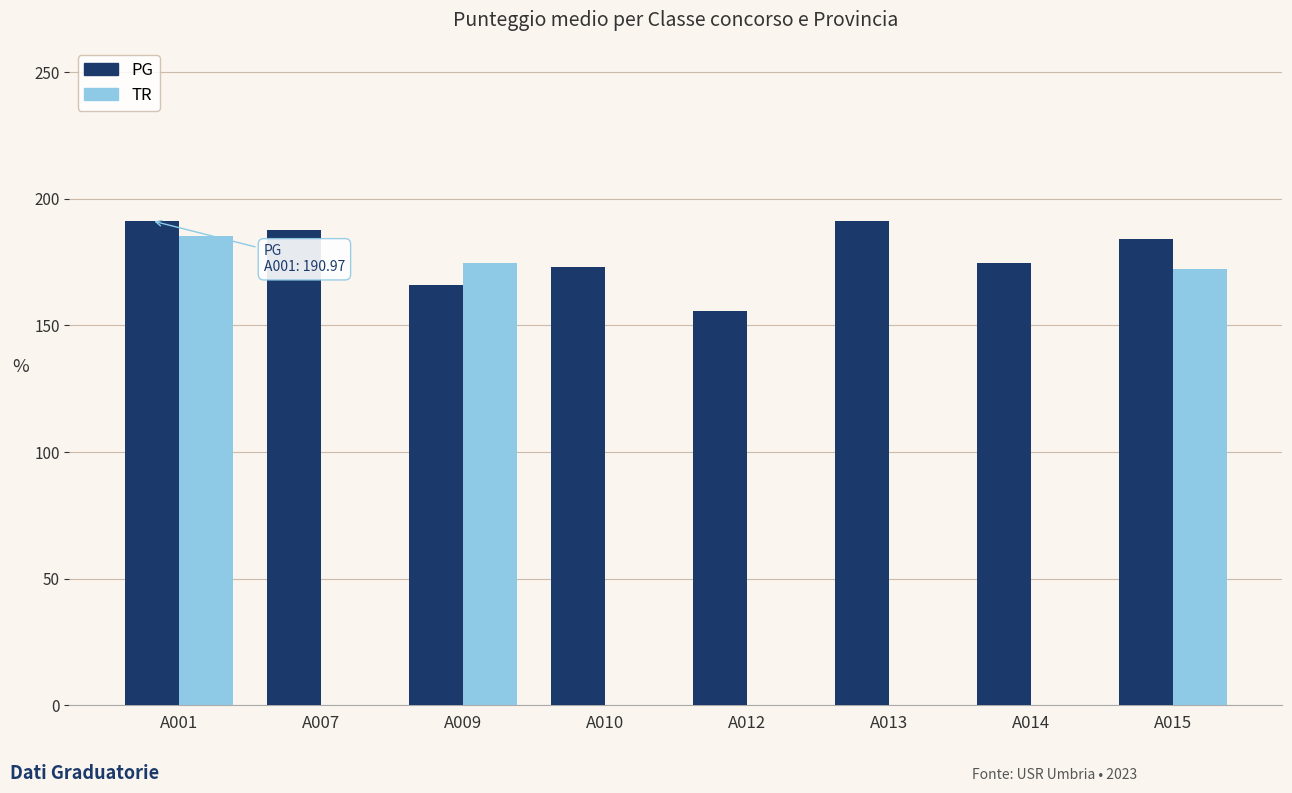

How many groups of bars are there?

8